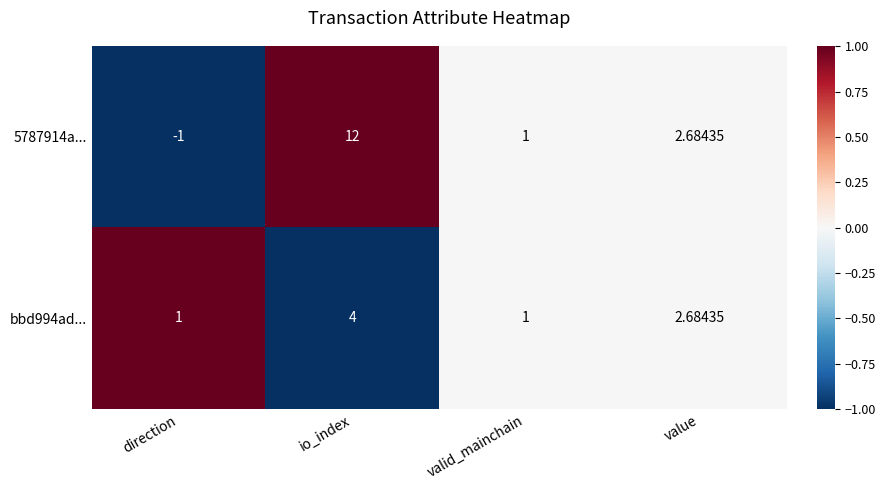

Which series has the largest total across all categories?

5787914a...